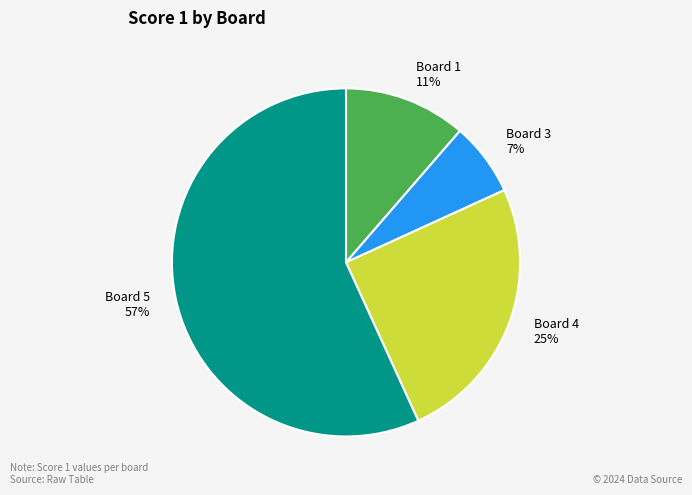

To the nearest percent, what percentage of the pie is Board 4 25%?

25%